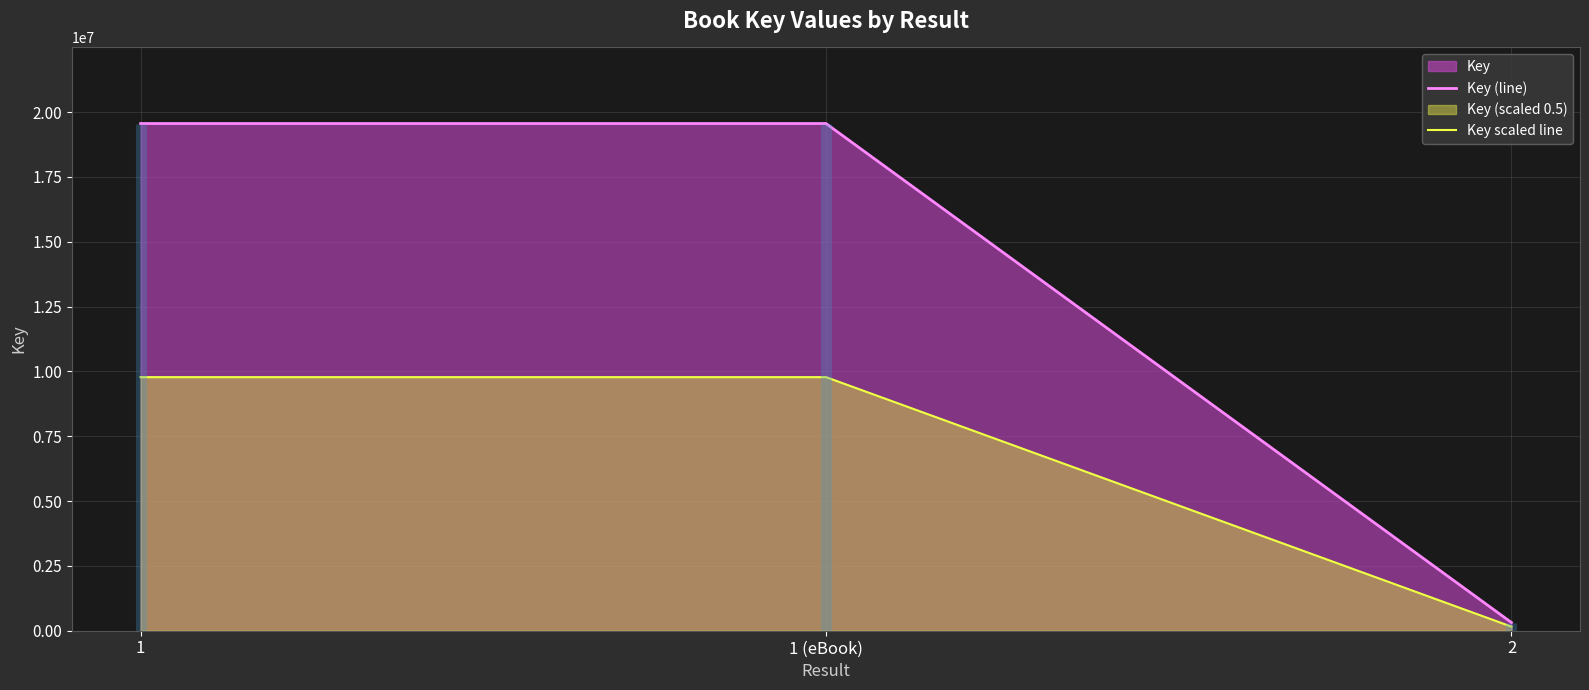

True or false: Key (line) has a value of 19559942 at 1.

True